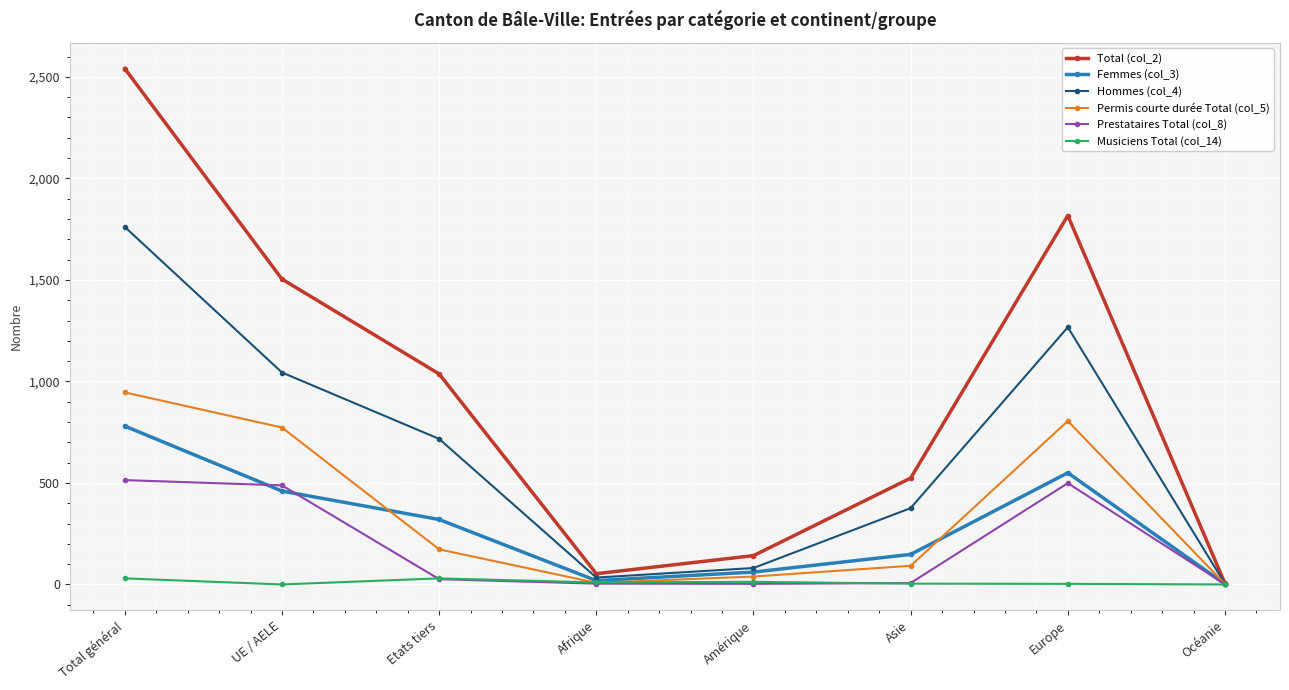

How many categories are shown in the chart?

8